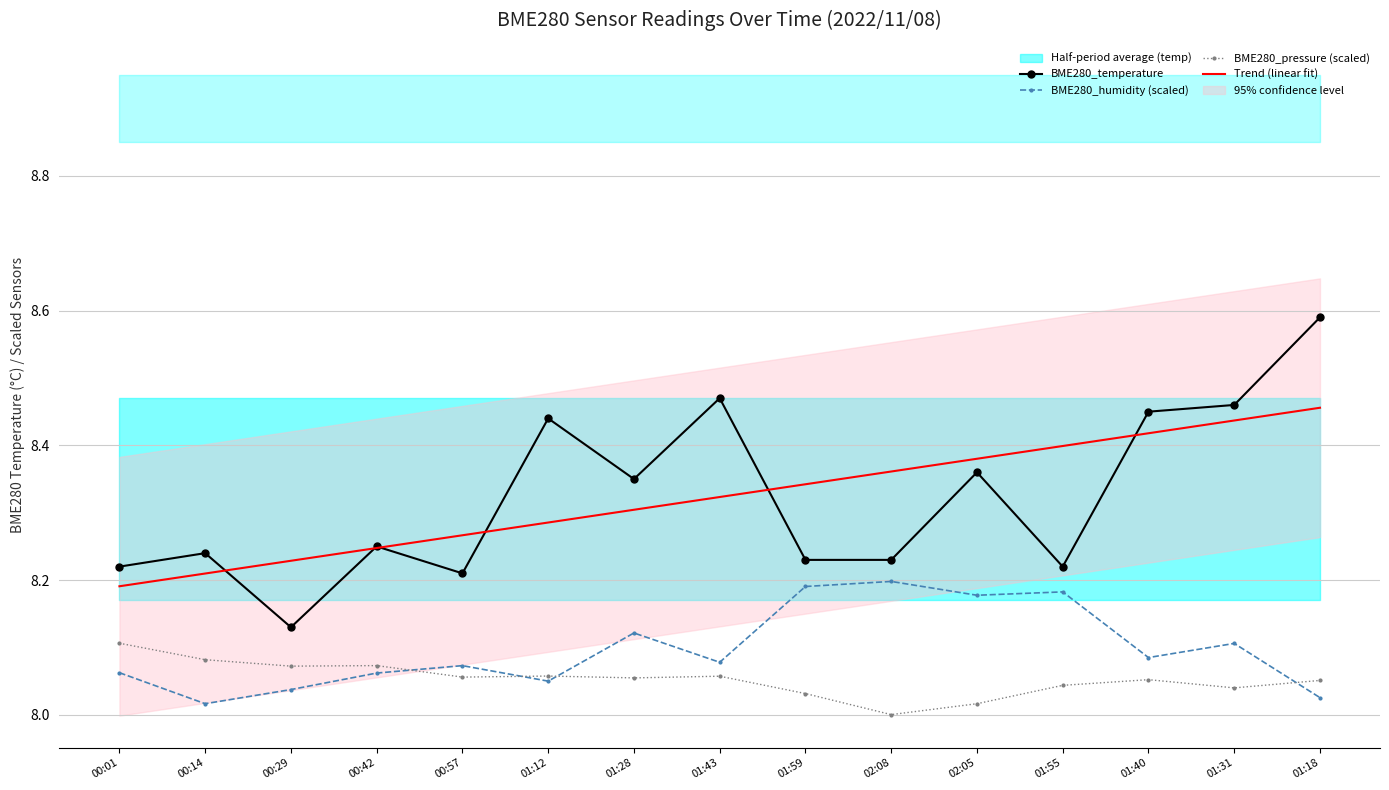

Rank the series at 02:08 from highest to lowest value.

Trend (linear fit), BME280_temperature, BME280_humidity (scaled), BME280_pressure (scaled)